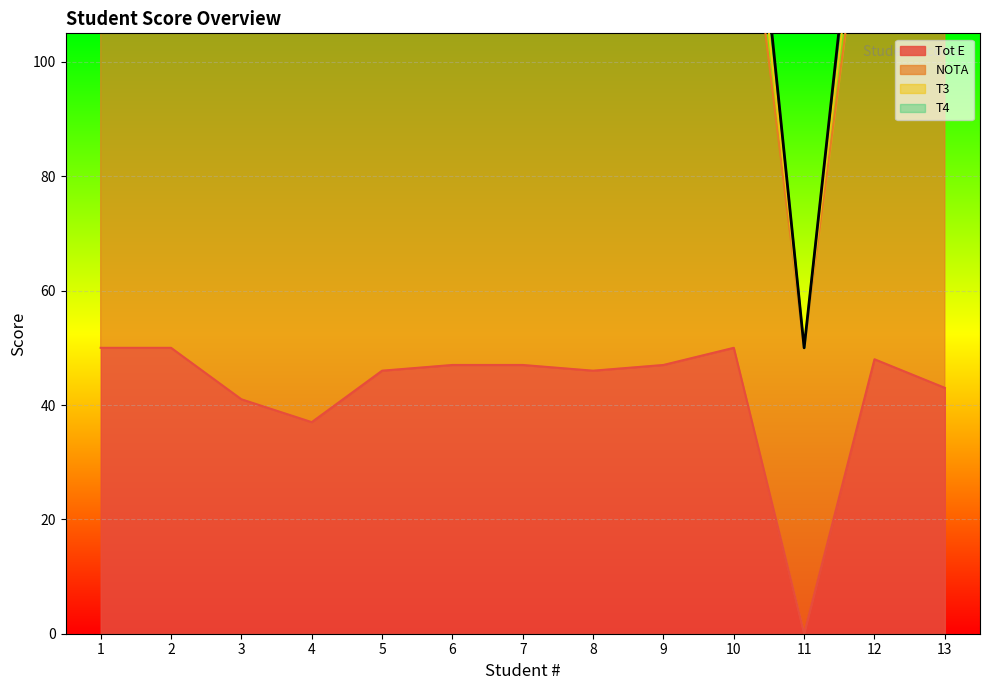

At which label does Tot E first exceed 47?

1